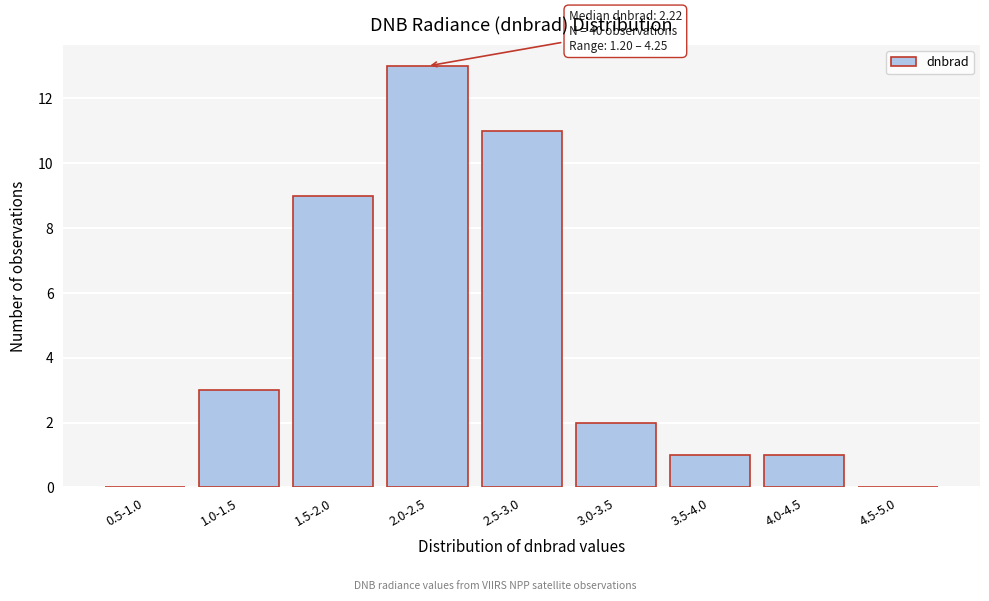

Reading left to right, what are all the values shown in this chart?

0.5-1.0=0	1.0-1.5=3	1.5-2.0=9	2.0-2.5=13	2.5-3.0=11	3.0-3.5=2	3.5-4.0=1	4.0-4.5=1	4.5-5.0=0